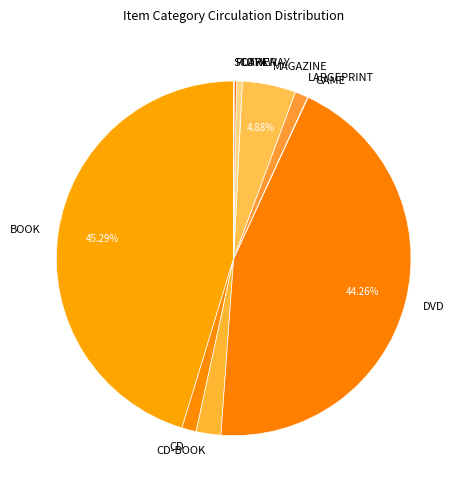

Combined, do CD-BOOK and OTHER account for over 50%?

No